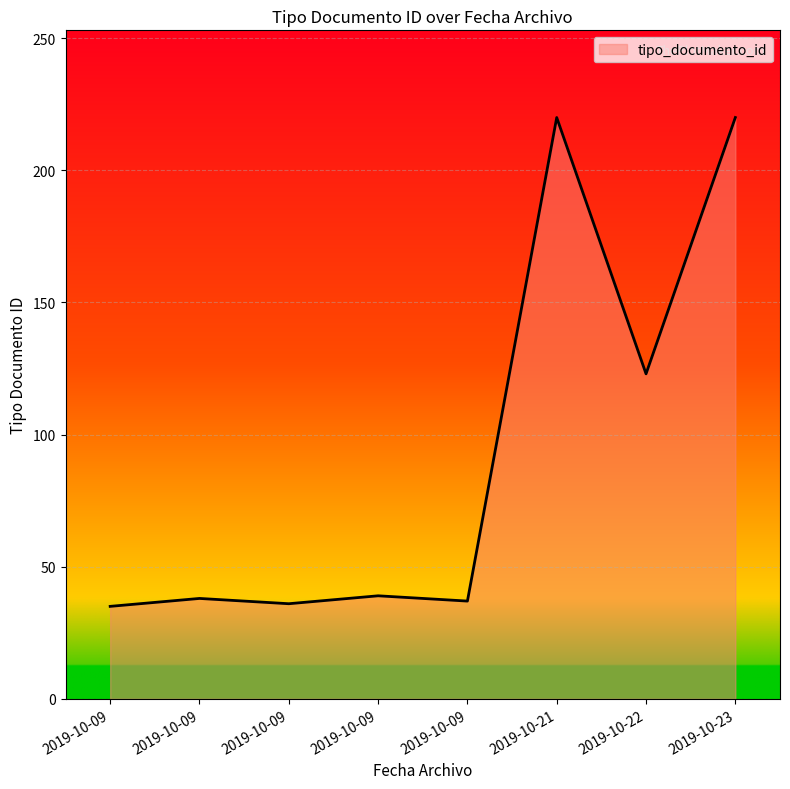

How many distinct data groups are displayed?

1